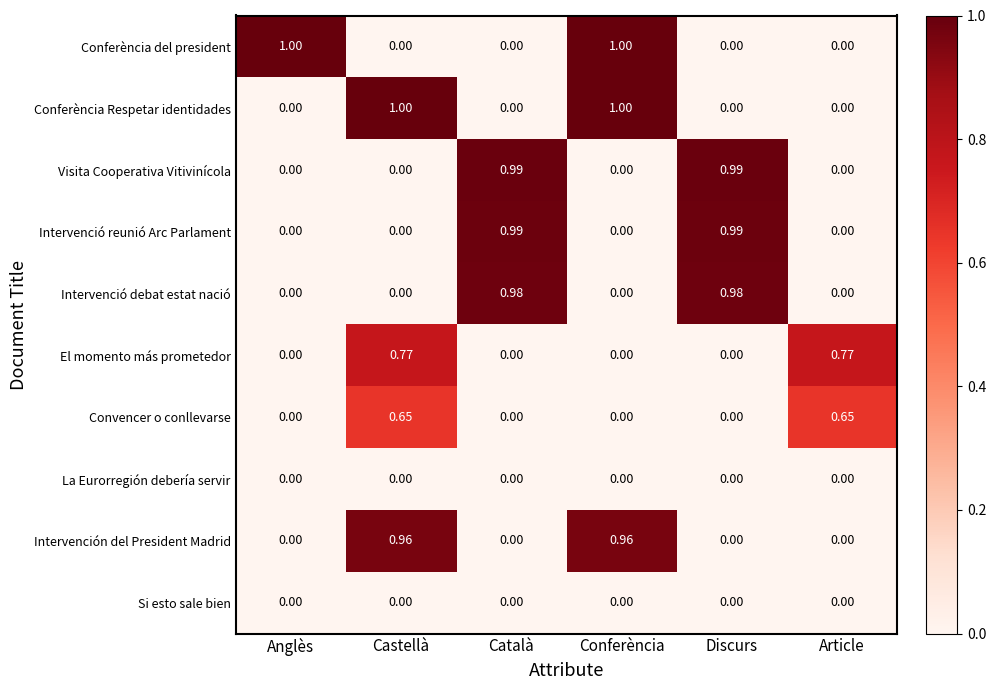

Is the value of El momento más prometedor at Castellà greater than the value of Conferència Respetar identidades at Discurs?

Yes